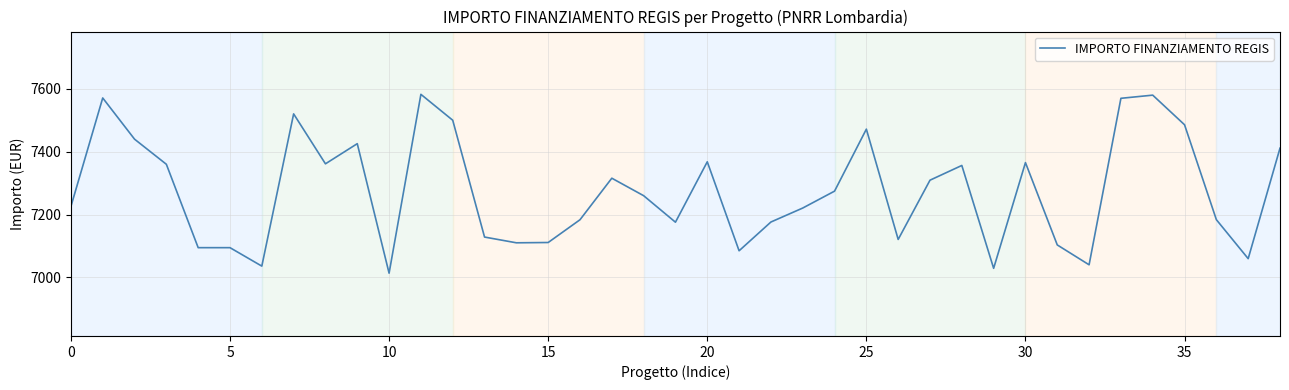

Count the number of values greater than 7260.

20